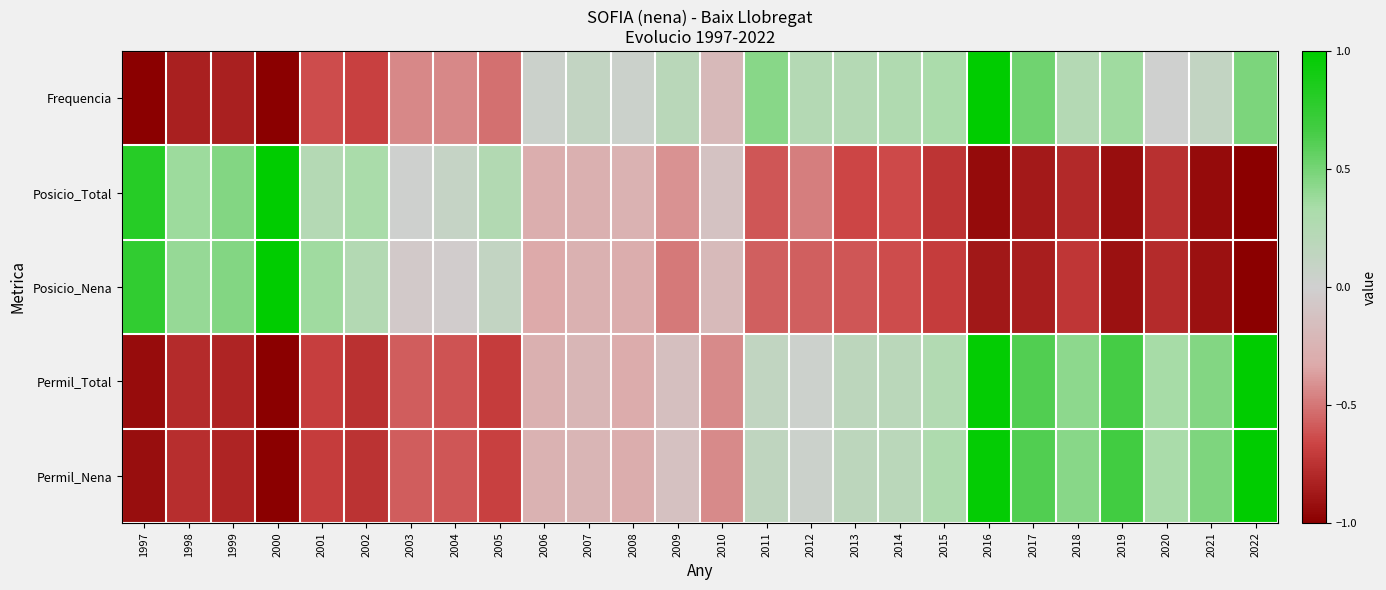

At how many categories does at least one series exceed 0?

25